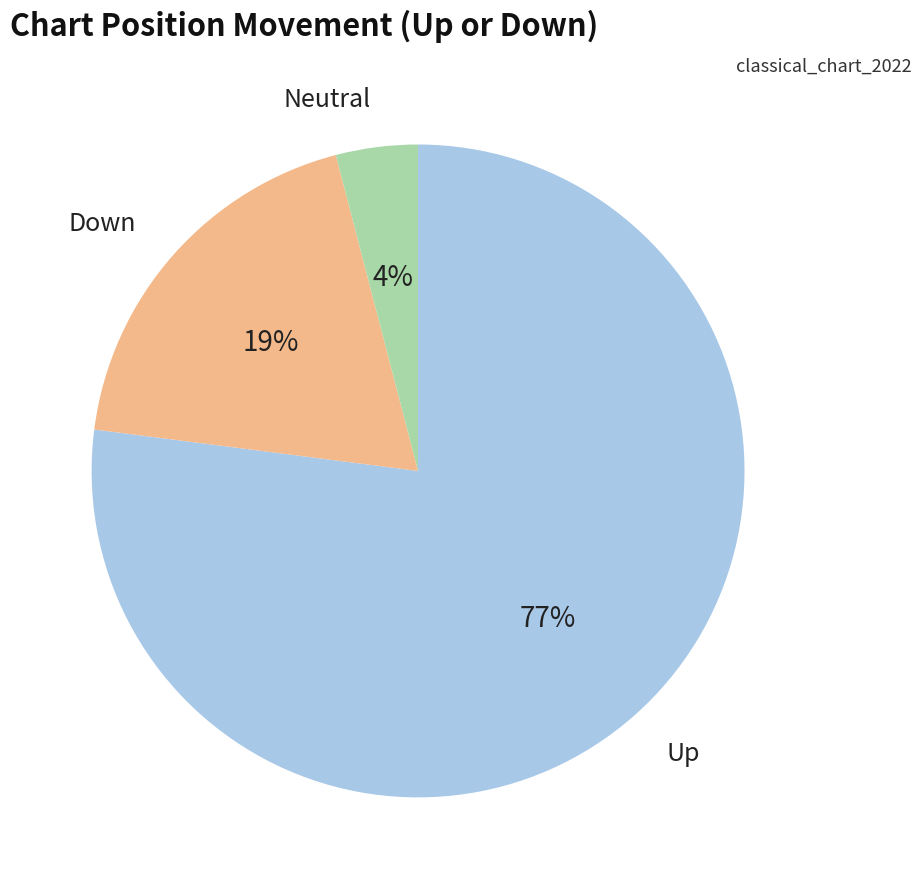

Is there any slice that represents more than half of the pie?

Yes